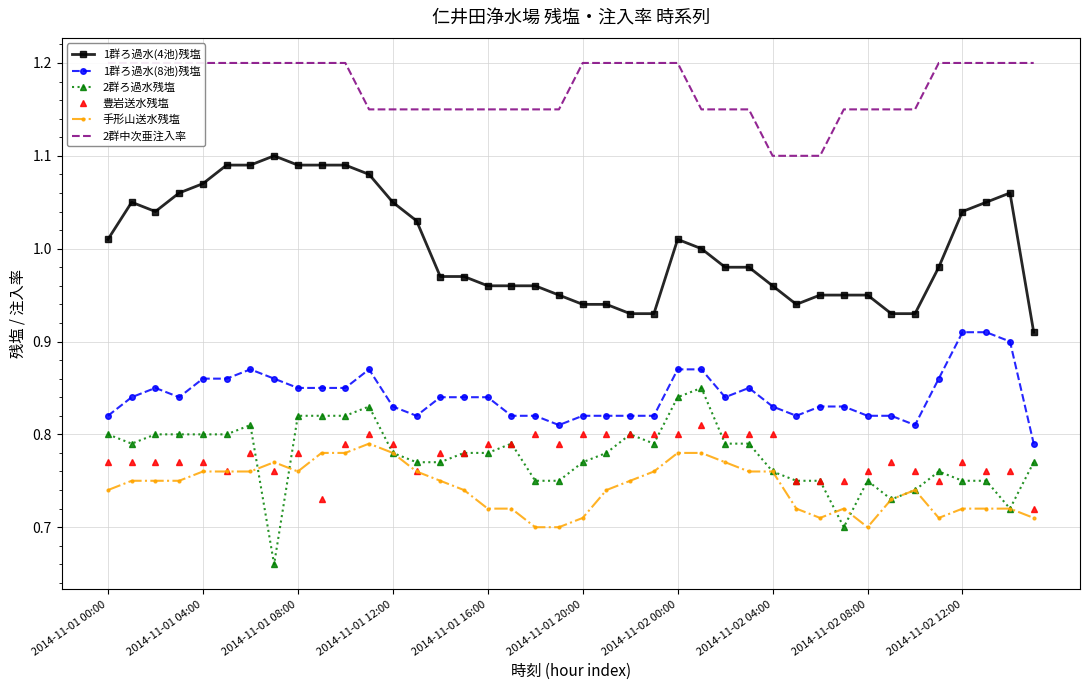

What position from the right is 21?

19